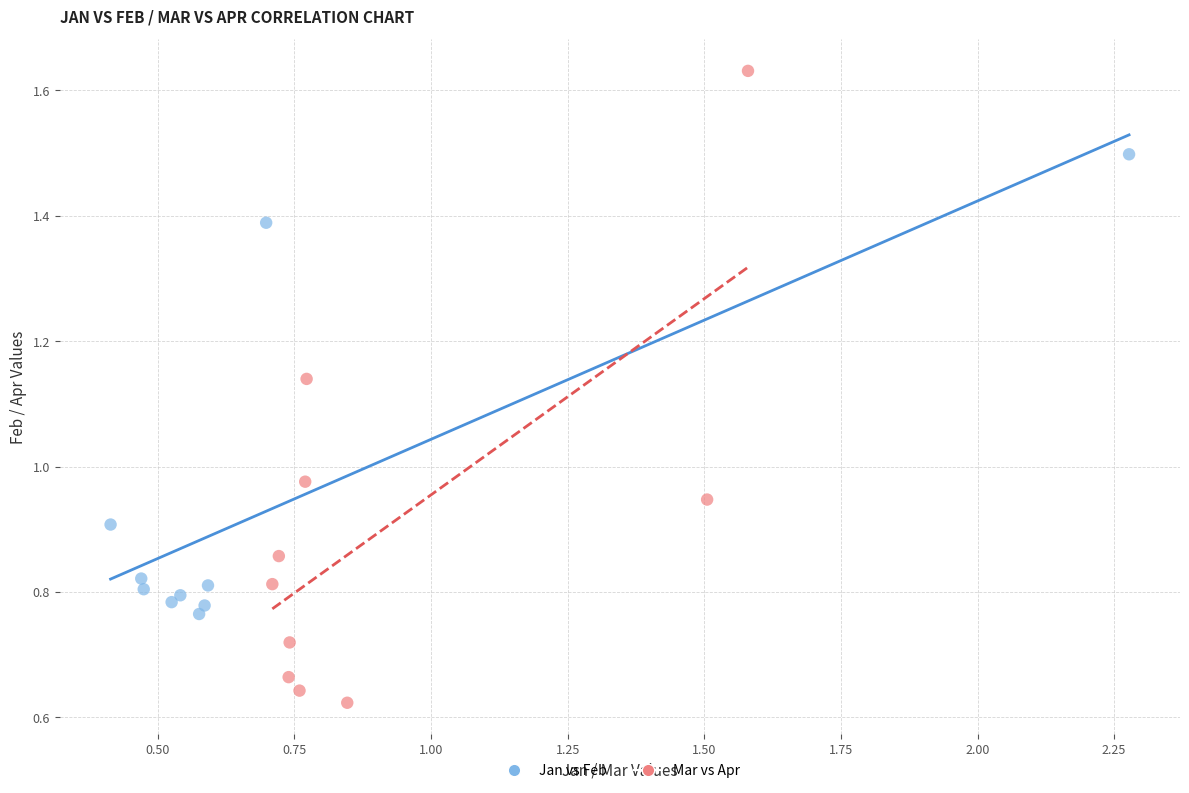

What are all the series names shown in the legend?

Jan vs Feb, Mar vs Apr